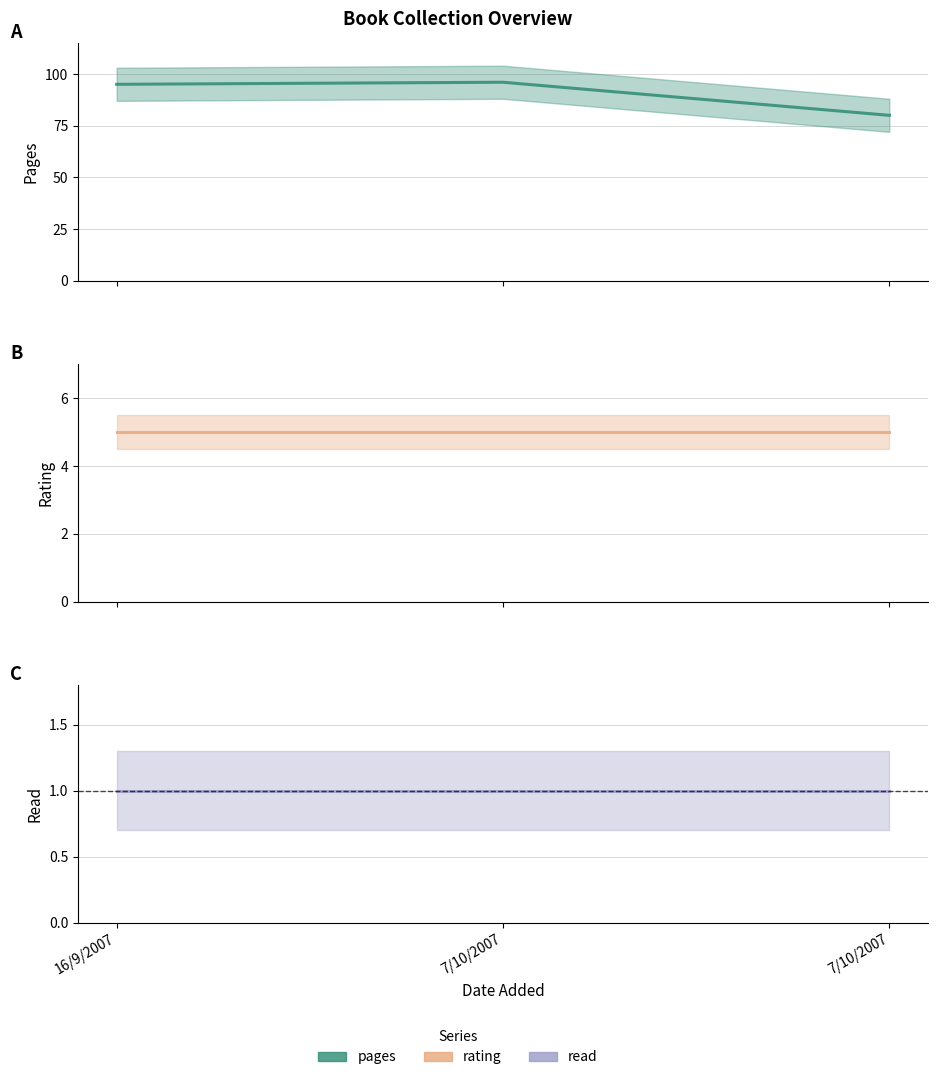

What are all the series names shown in the legend?

pages, rating, read